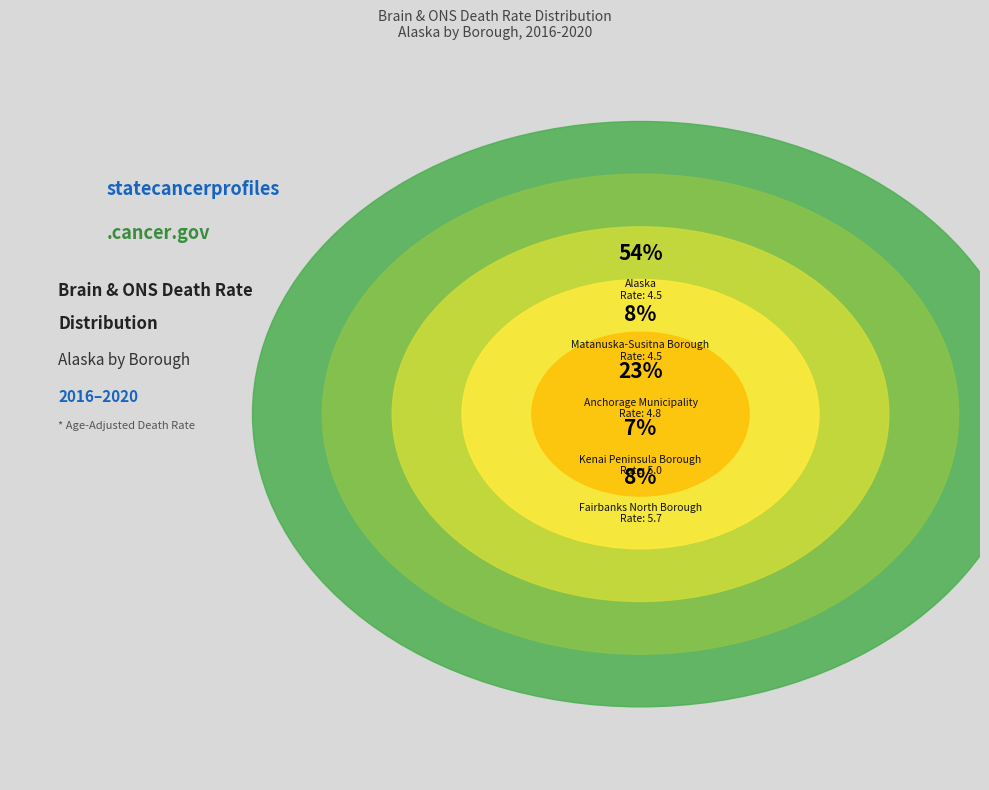

How many segments does this pie chart have?

5